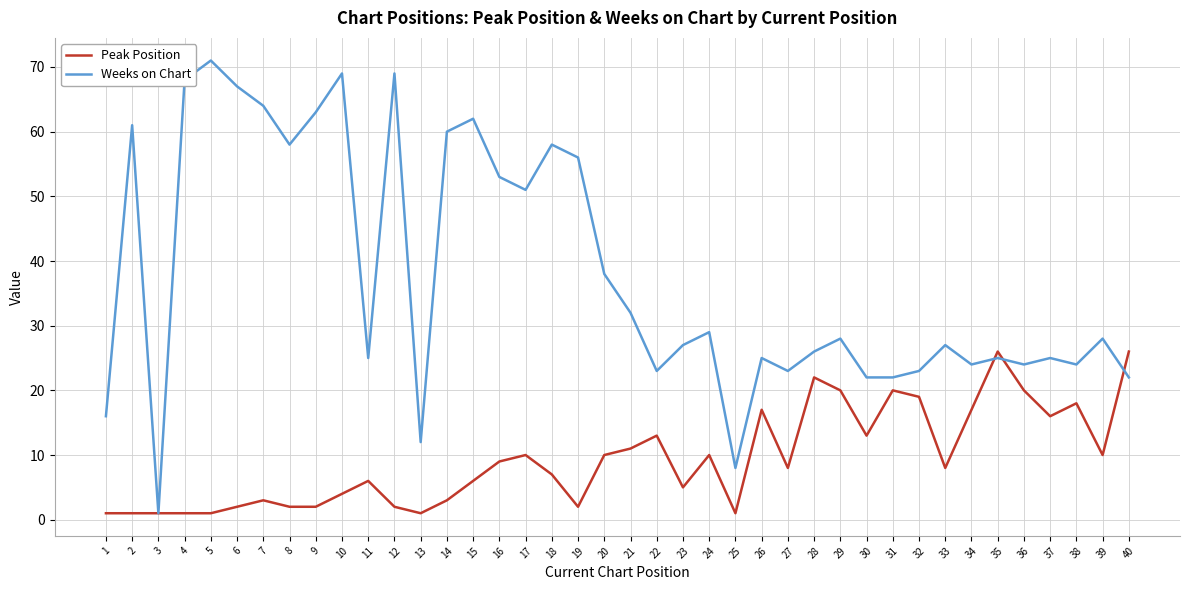

What are all the series names shown in the legend?

Peak Position, Weeks on Chart